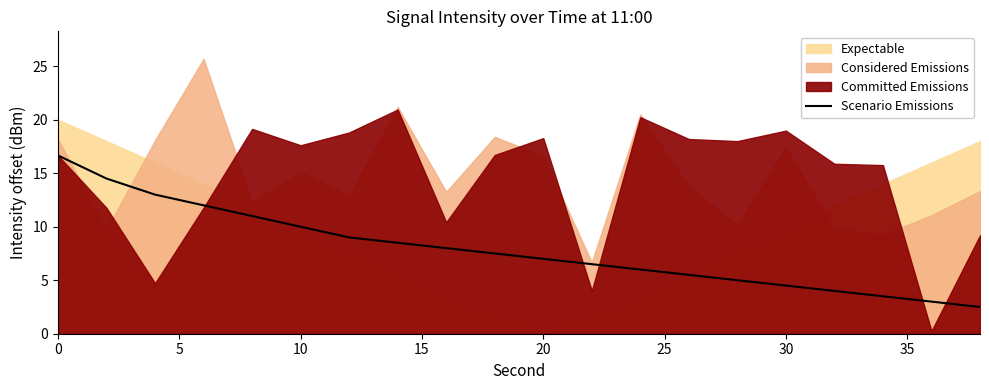

What is the highest value of the Scenario Emissions series?

16.7